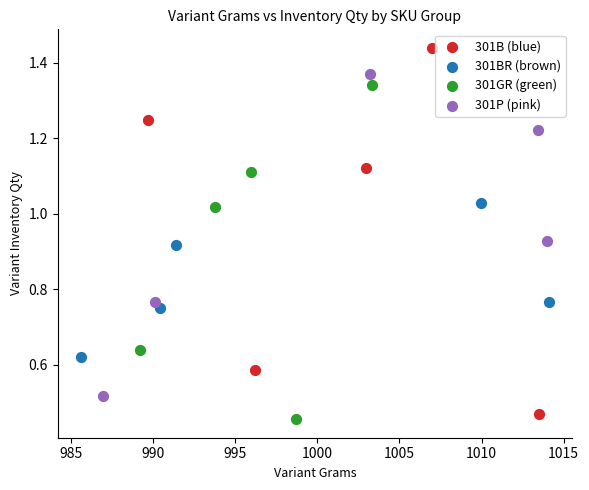

Which series reaches the minimum Y coordinate?

301GR (green)